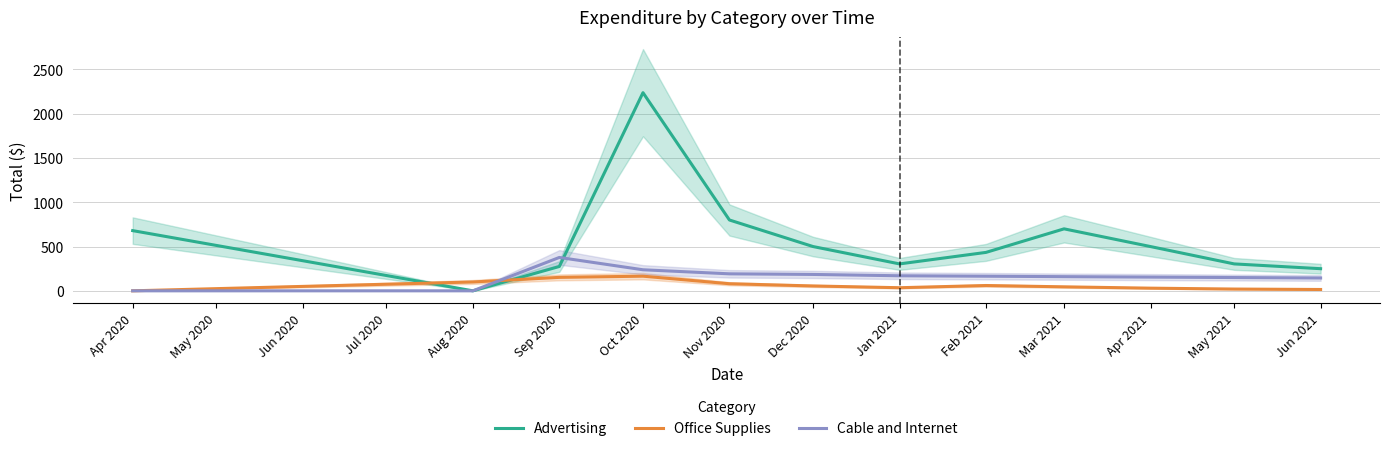

Is it true that Cable and Internet equals 247.6 at Sep 2020?

False